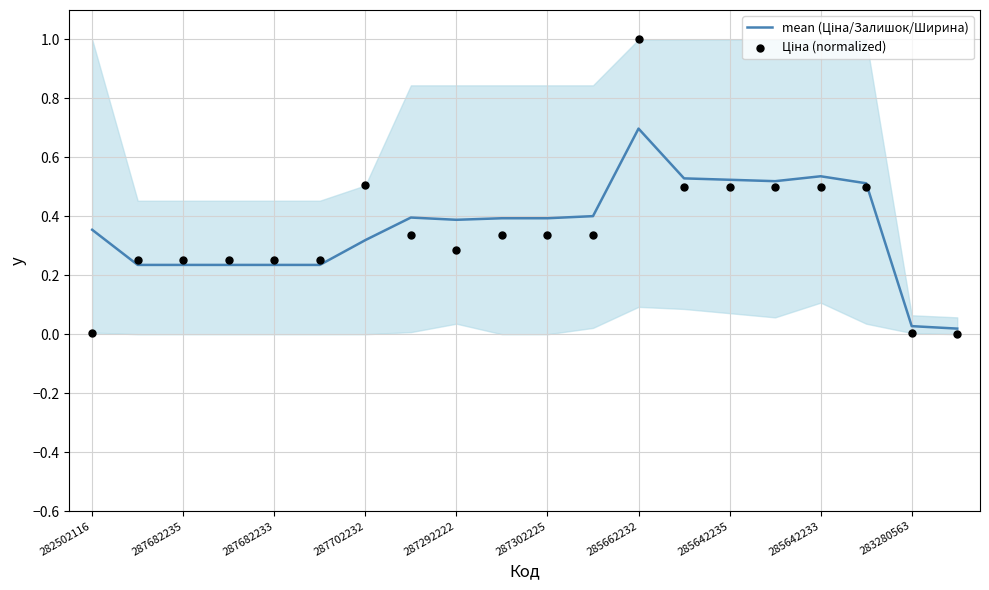

Which series contains the highest Y value?

Ціна (normalized)